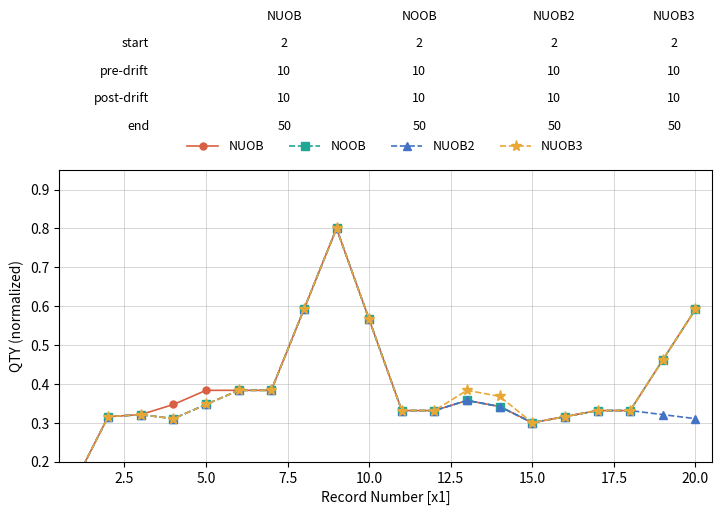

What is the difference between the maximum and minimum values in the NUOB2 series?

0.7